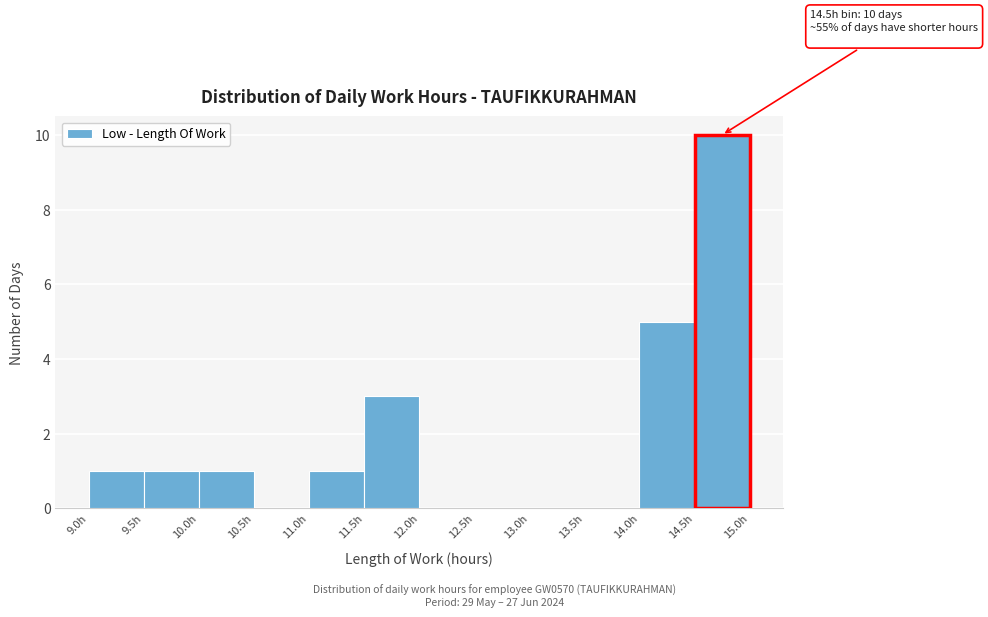

Which range on the x-axis has the tallest bar?

14.5 to 15.0